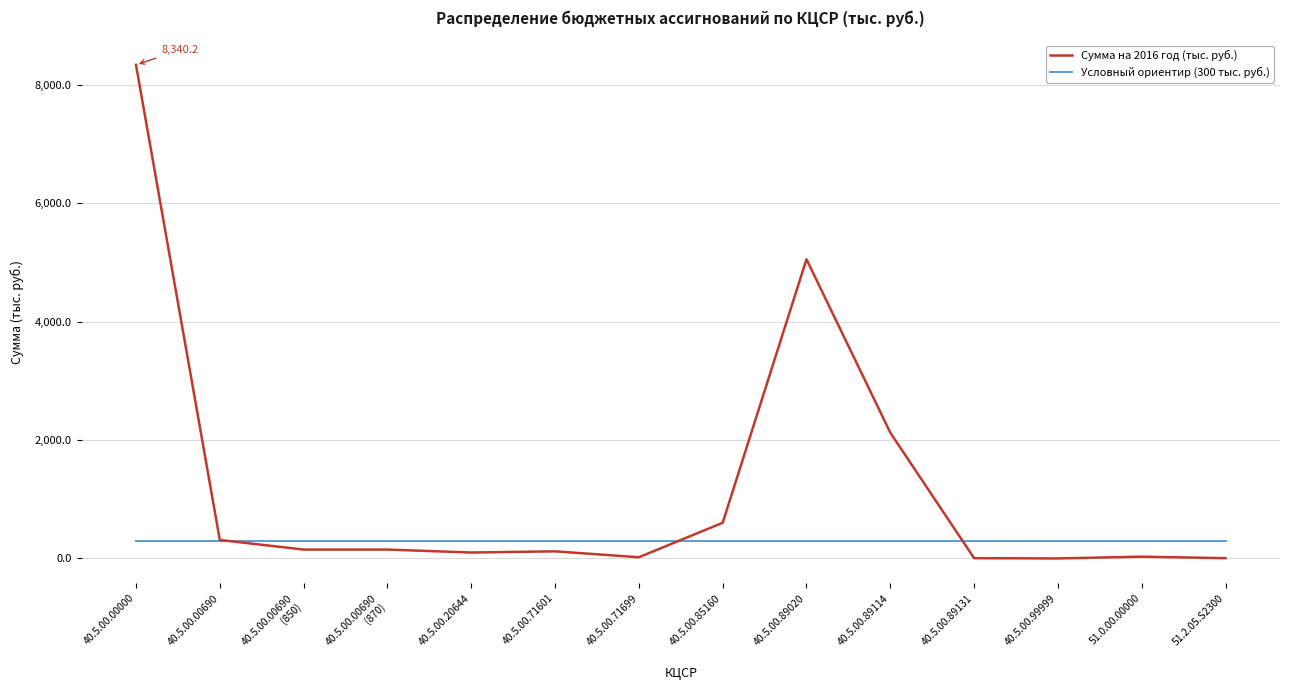

True or false: Сумма на 2016 год (тыс. руб.) has a value of 30.1 at 51.0.00.00000.

True